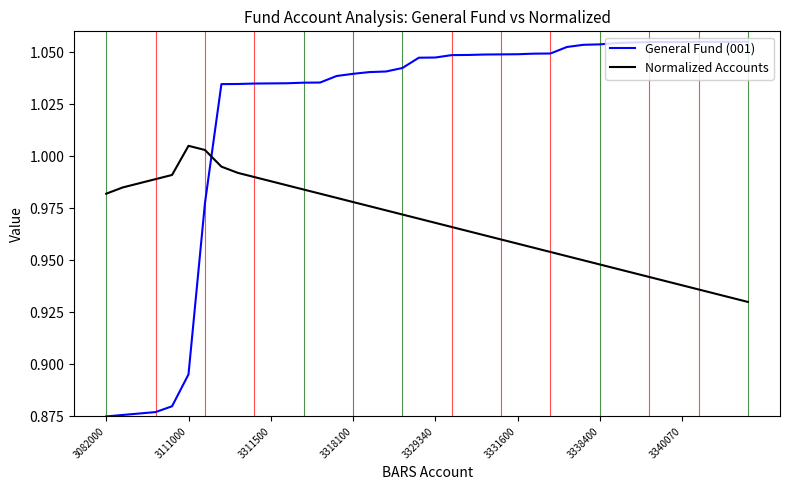

Rank the series by their maximum value, from highest to lowest.

General Fund (001), Normalized Accounts